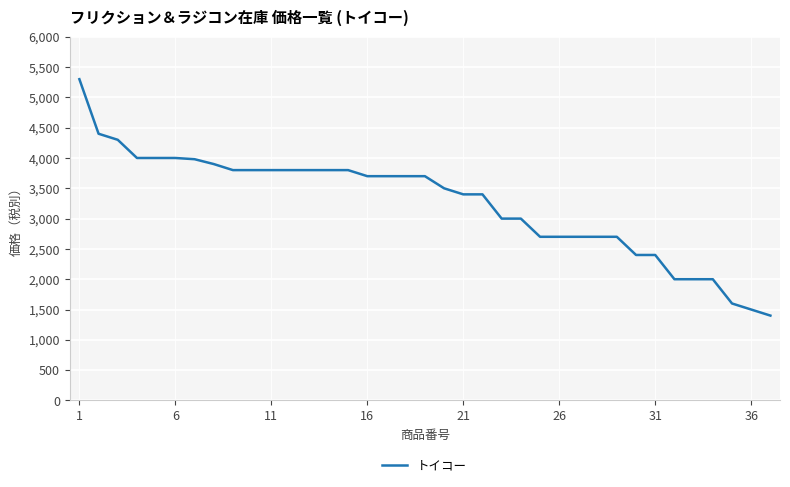

What is the maximum value shown in the chart?

5300